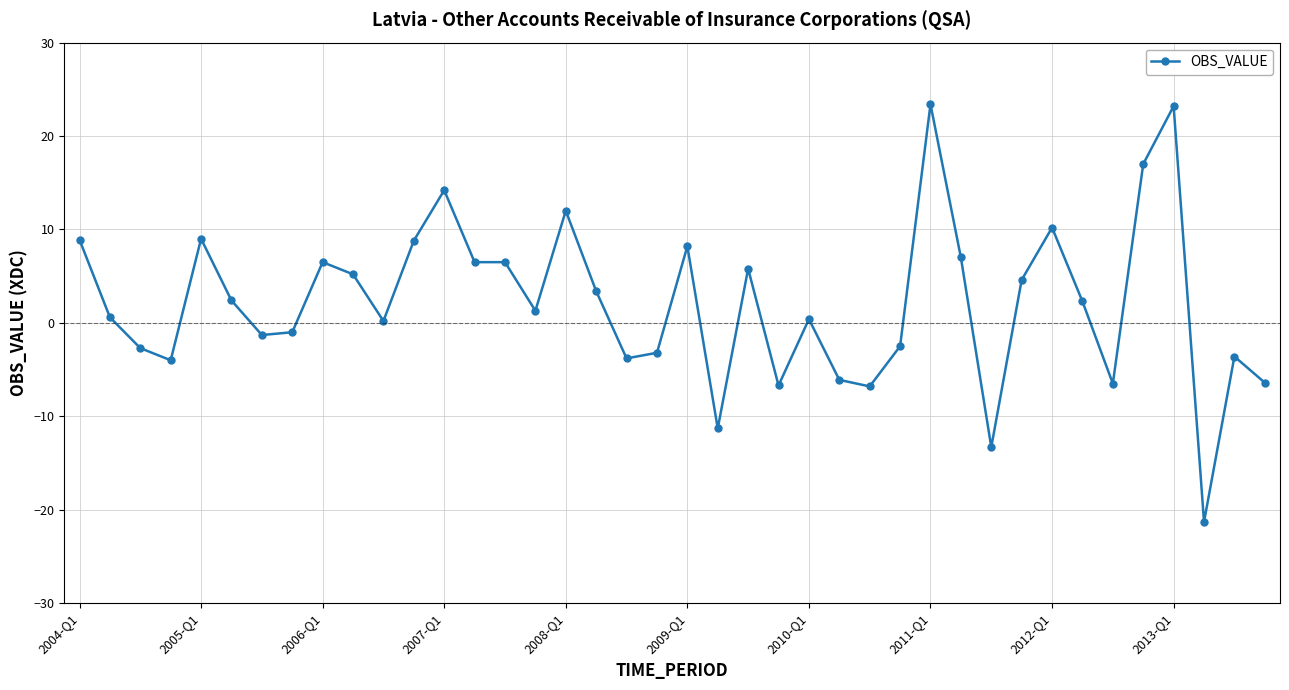

What is the minimum value shown in the chart?

-21.3